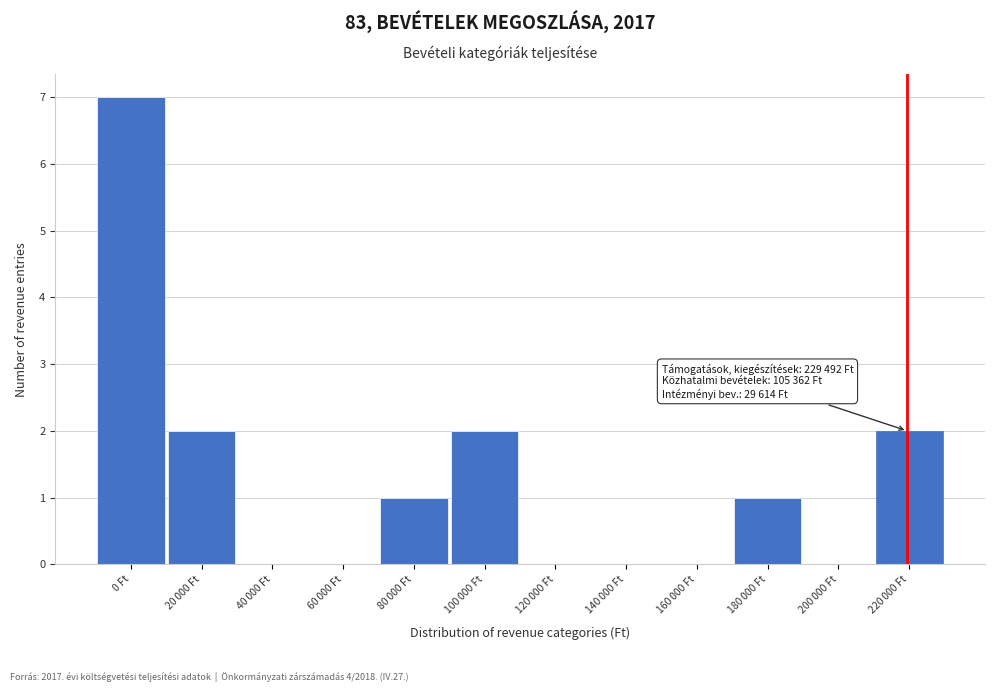

The chart shows a value of 4 at 0 Ft. True or false?

False